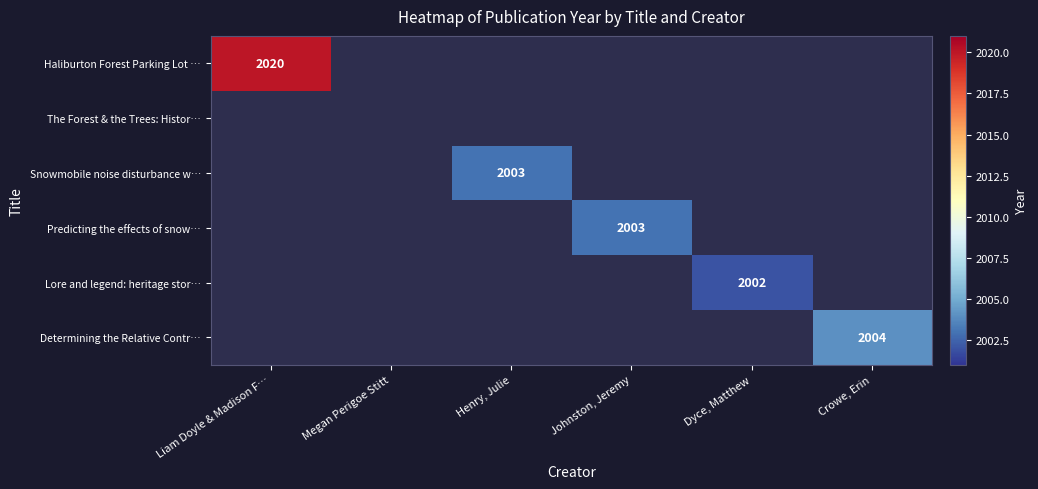

True or false: Determining the Relative Contr… has a value of 3477 at Crowe, Erin.

False